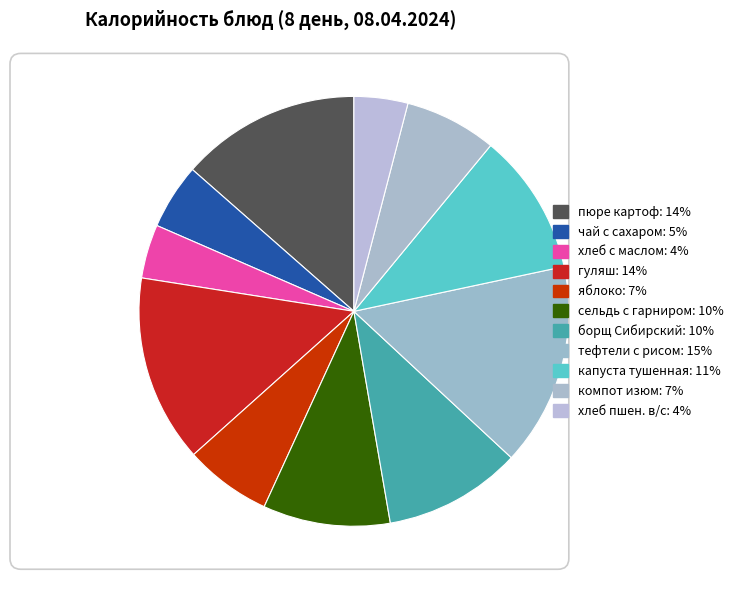

How many segments does this pie chart have?

11